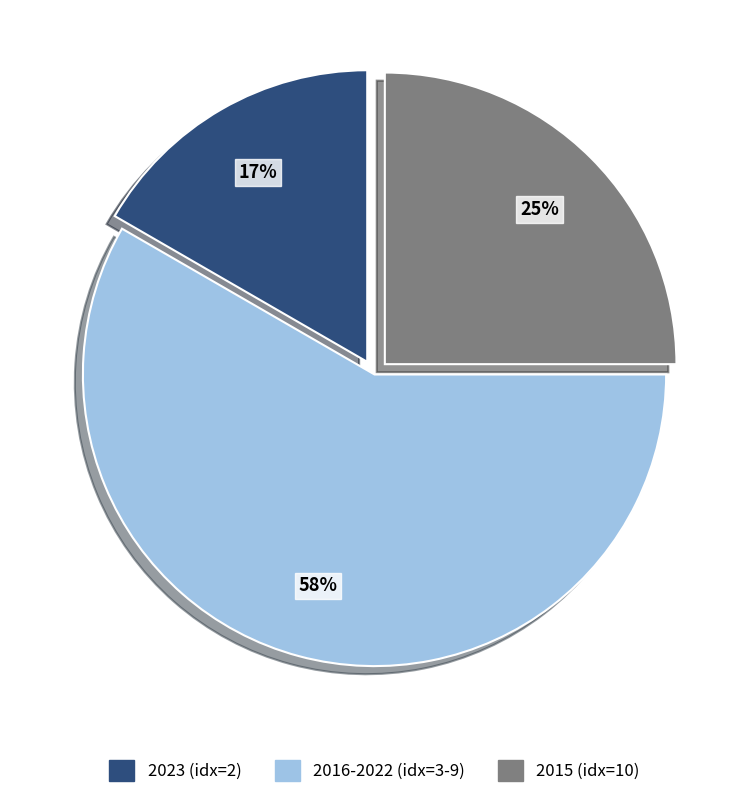

Rank the categories by value from lowest to highest.

2023 (idx=2), 2015 (idx=10), 2016-2022 (idx=3-9)